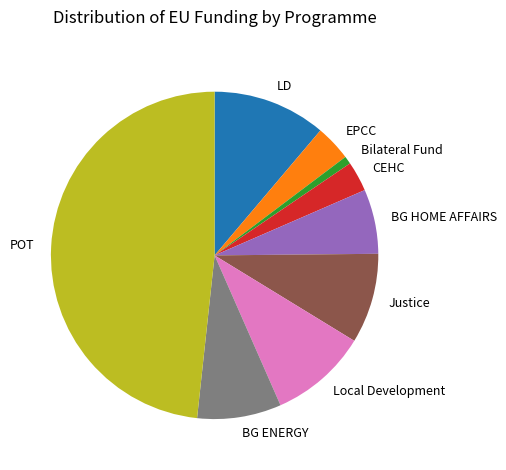

Is the sum of Bilateral Fund and BG HOME AFFAIRS greater than half?

No